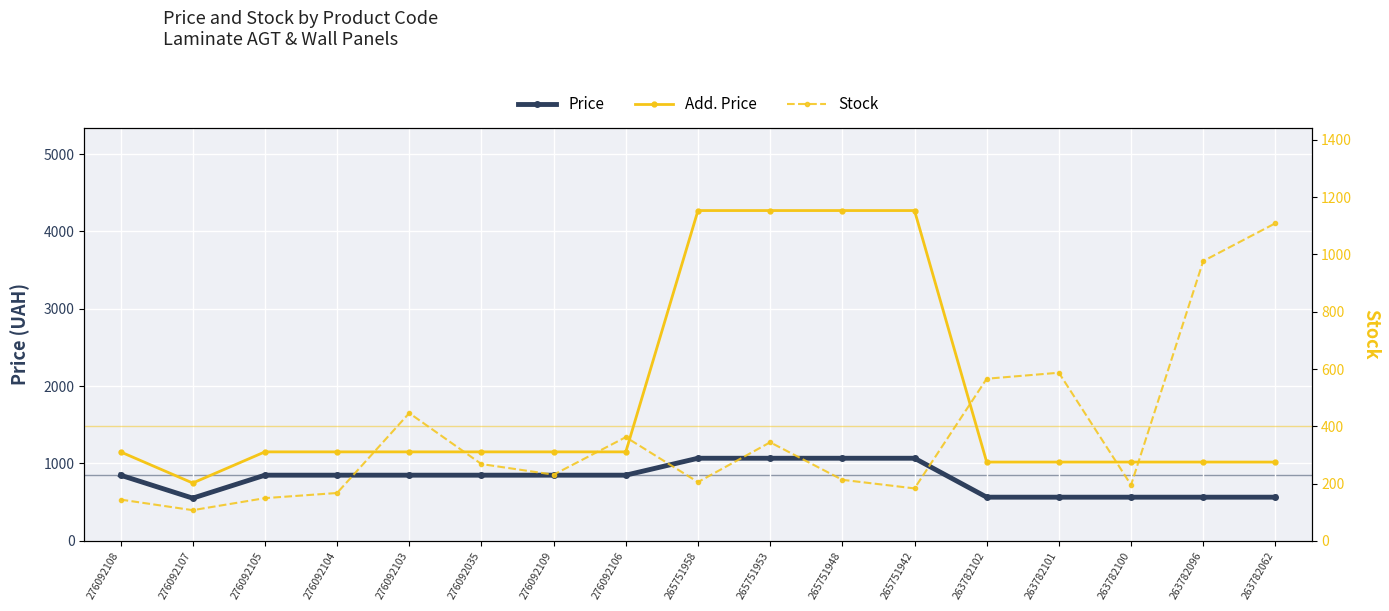

Rank the series at 265751958 from lowest to highest value.

Stock, Price, Add. Price